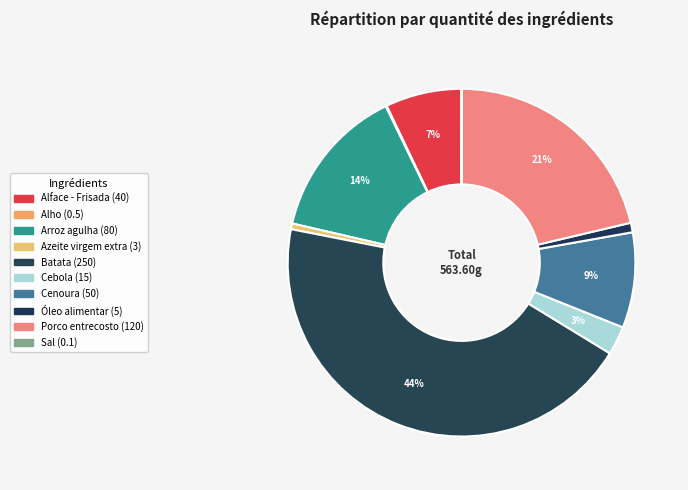

To the nearest percent, what is the difference between the Batata and Porco entrecosto slice percentages?

23%